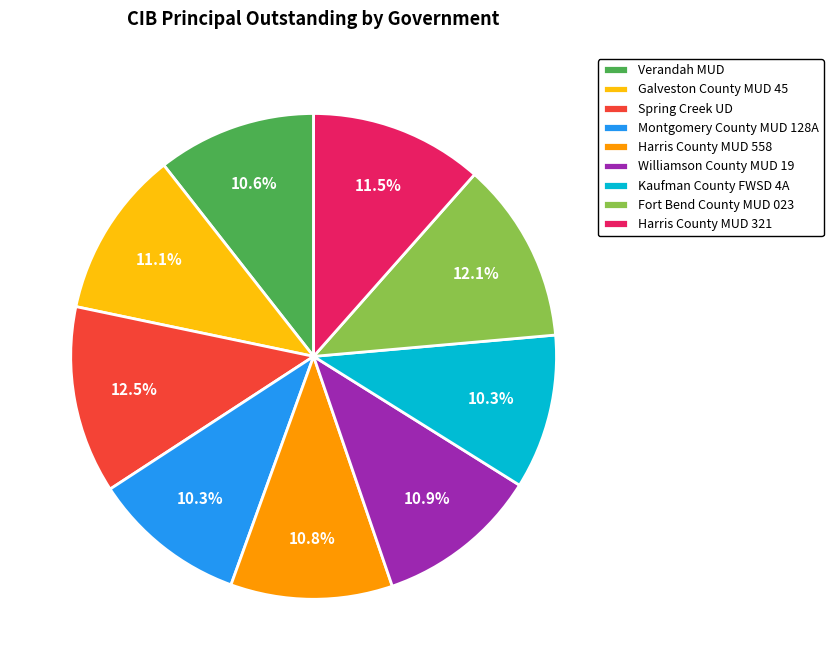

Is the sum of Verandah MUD and Fort Bend County MUD 023 greater than half?

No